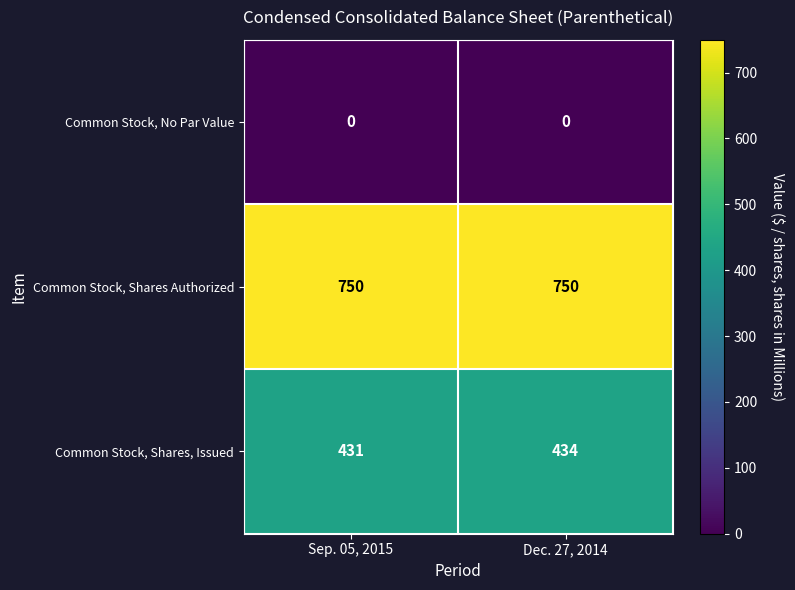

The value of Common Stock, Shares, Issued at Sep. 05, 2015 is 431. True or false?

True